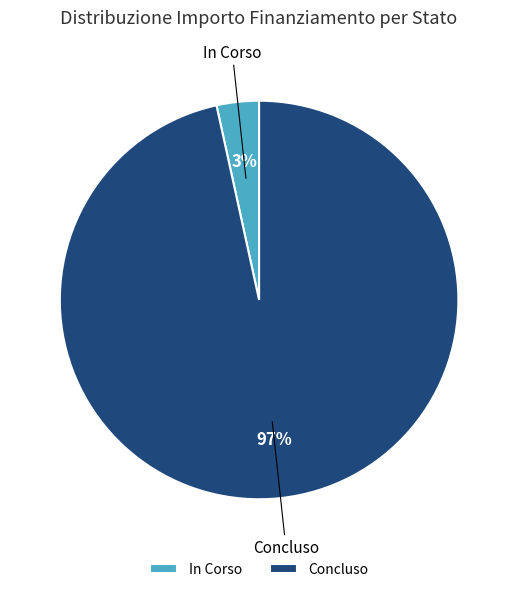

Is it true that Concluso is 97% of the pie?

True